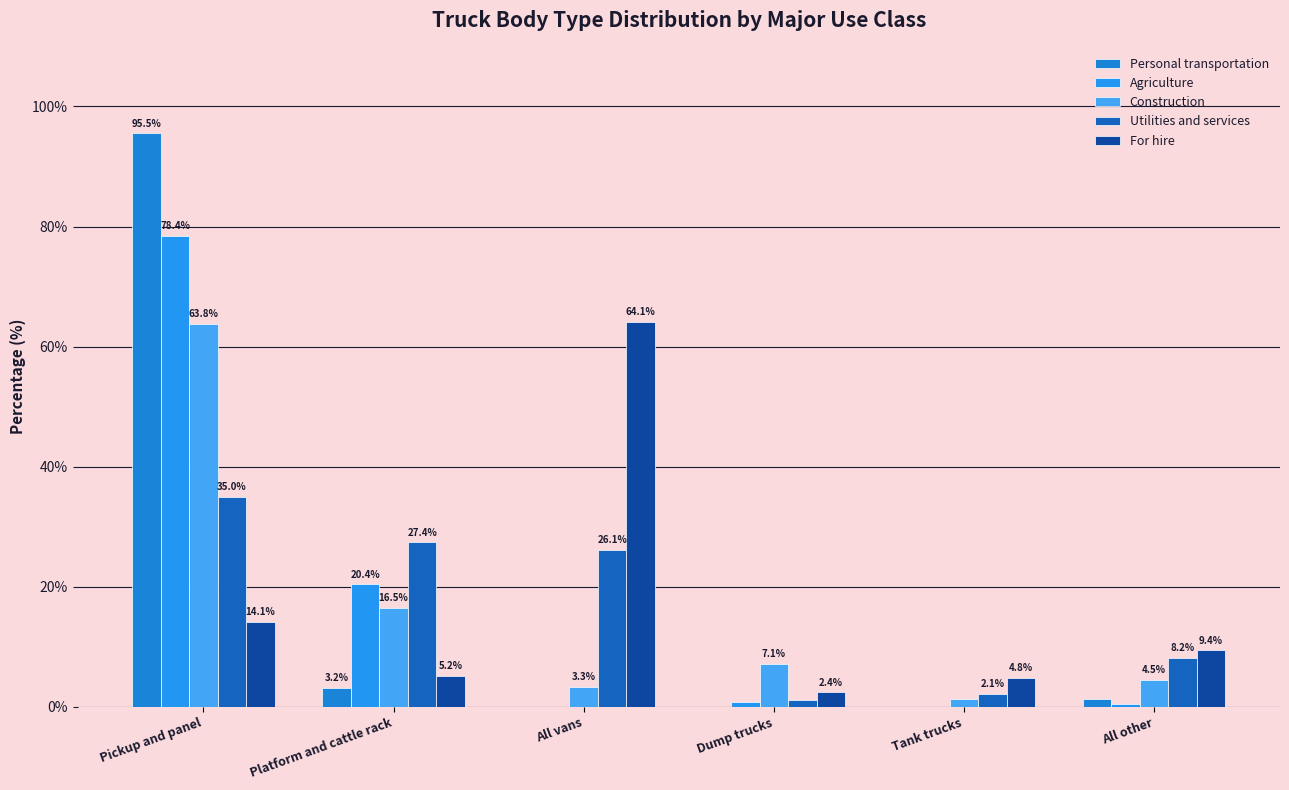

What is the difference between the highest and lowest values at Dump trucks?

7.1